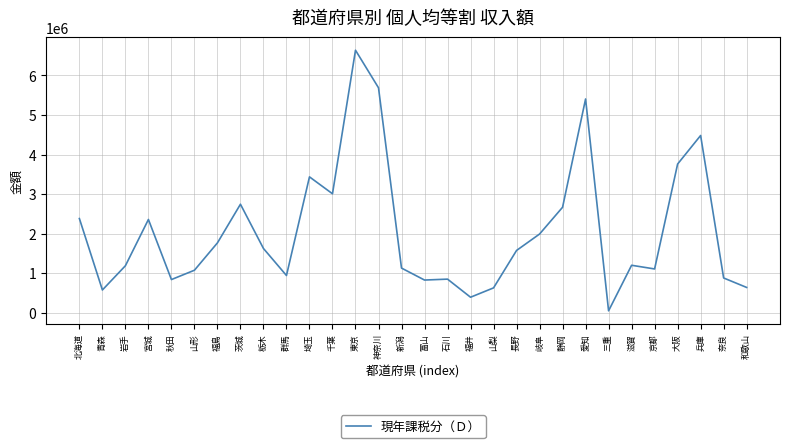

At which category does the data reach its first local valley?

青森